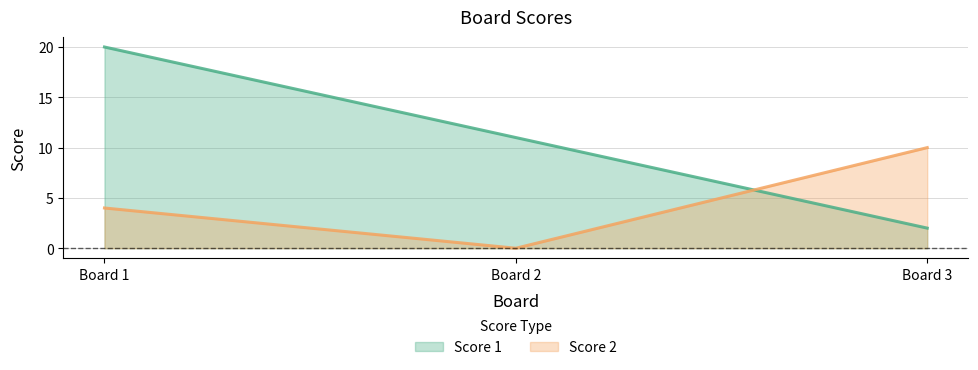

What is the maximum value for Score 2?

10